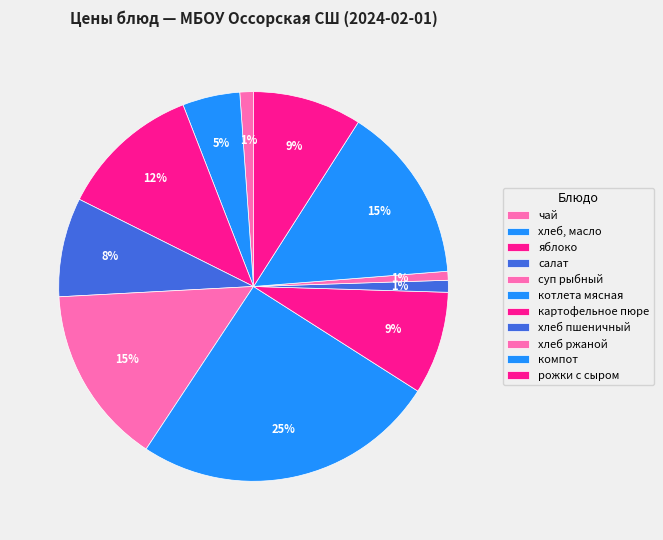

To the nearest percent, what portion does котлета мясная represent?

25%